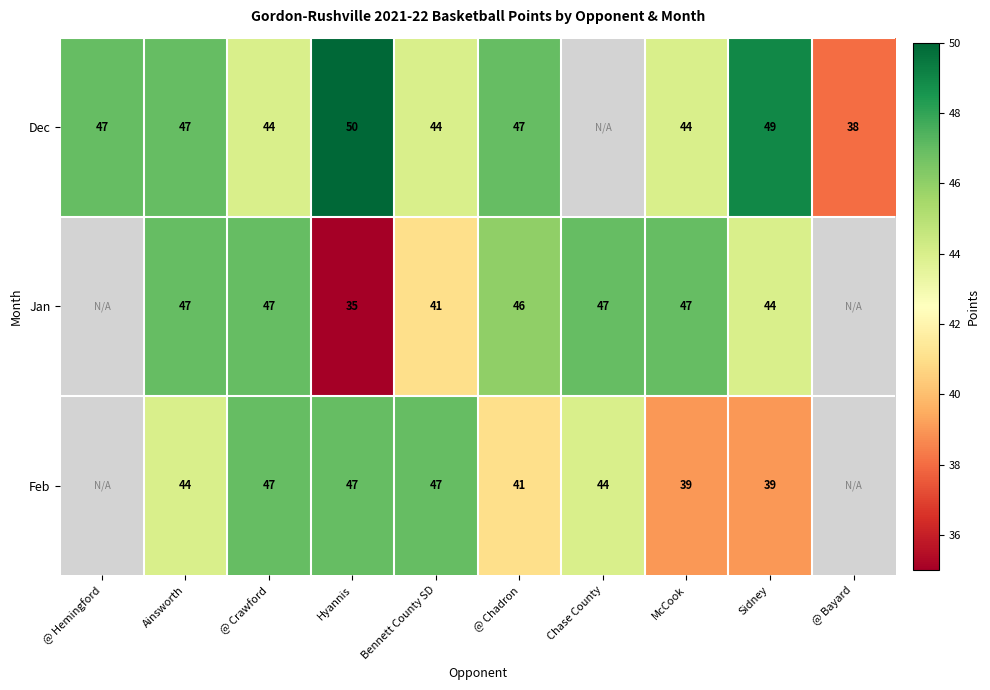

Count the number of data series in this chart.

3